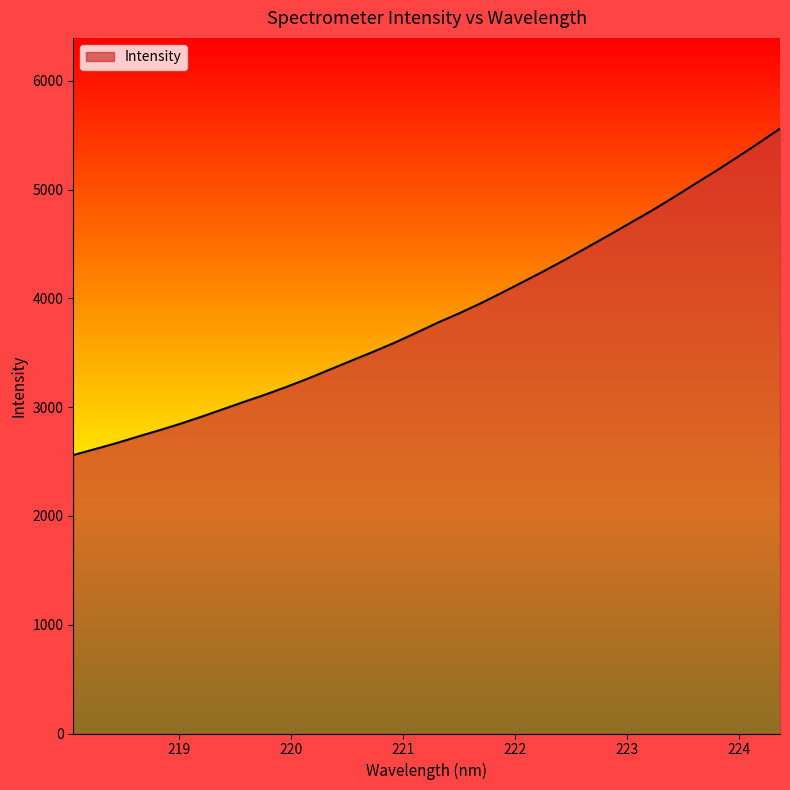

Reading right to left, extract all data points from this chart.

5561.1	5427.7	5297.7	5171.5	5049.8	4926.0	4806.7	4693.8	4580.9	4470.4	4360.8	4254.9	4153.0	4052.2	3953.8	3862.5	3776.4	3684.2	3593.3	3510.0	3429.6	3348.6	3267.1	3190.9	3118.7	3051.6	2982.5	2913.8	2848.0	2787.1	2729.0	2669.0	2614.0	2559.9